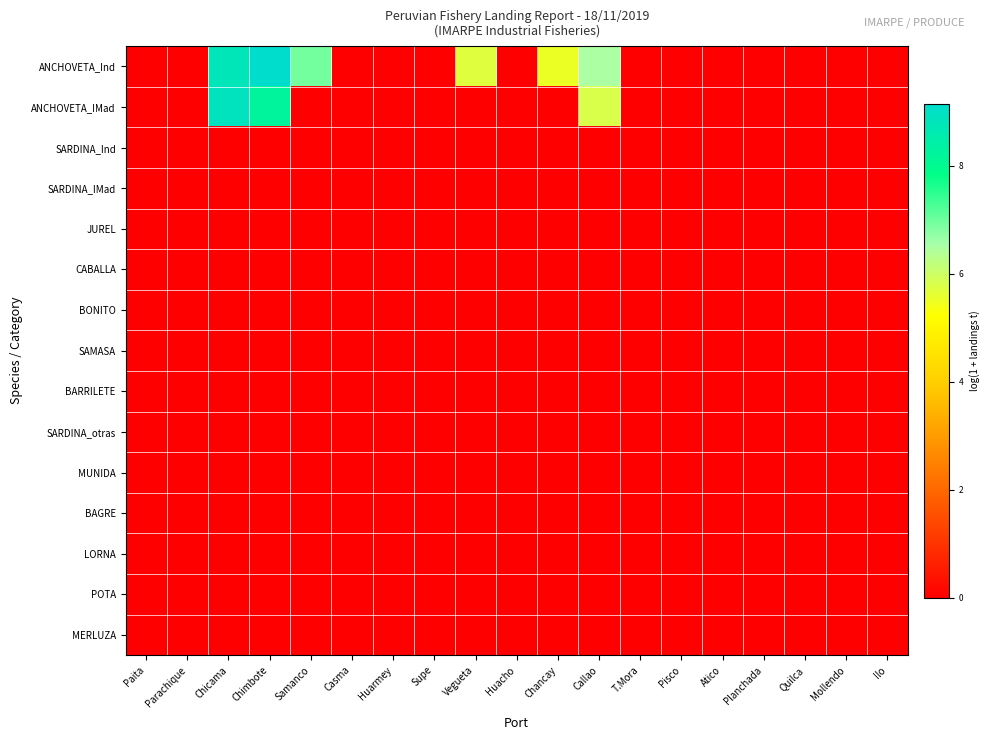

Which label corresponds to the smallest value in the chart?

Paita